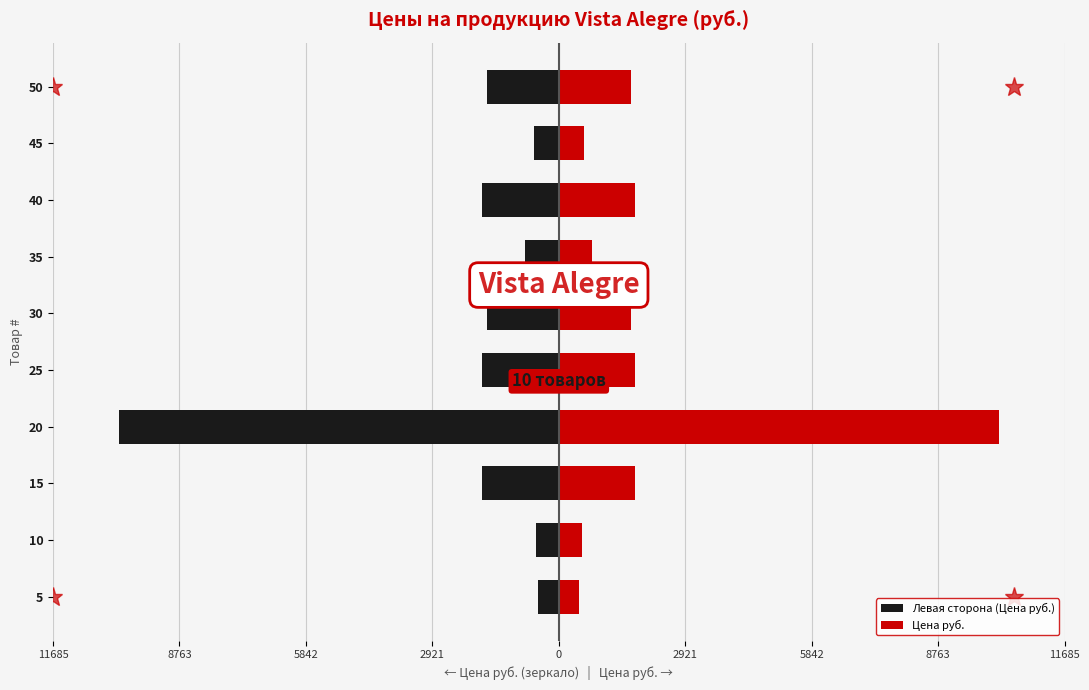

What is the average value of the Цена руб. series?

2115